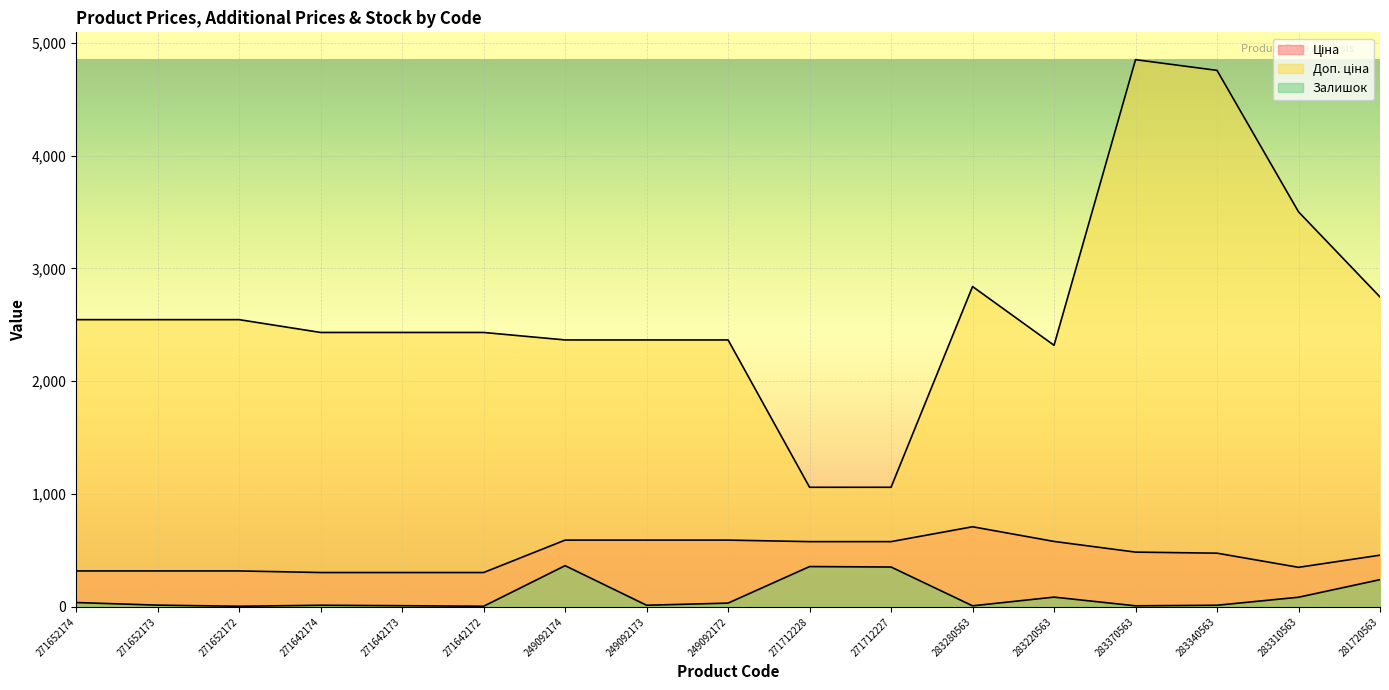

How many interior local valleys does the Доп. ціна series have?

1